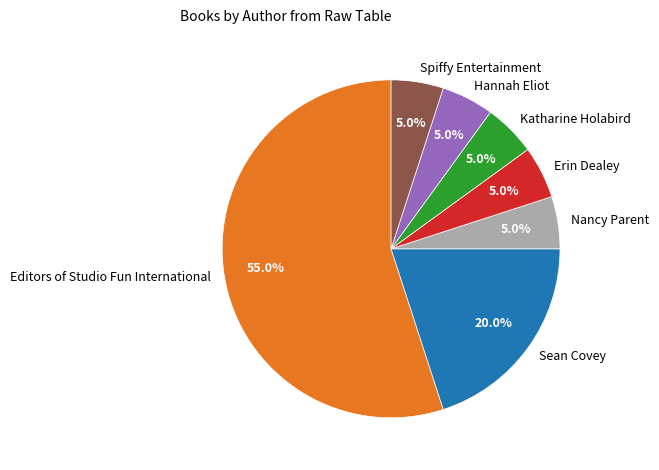

To the nearest percent, what is the difference between the Katharine Holabird and Sean Covey slice percentages?

15%